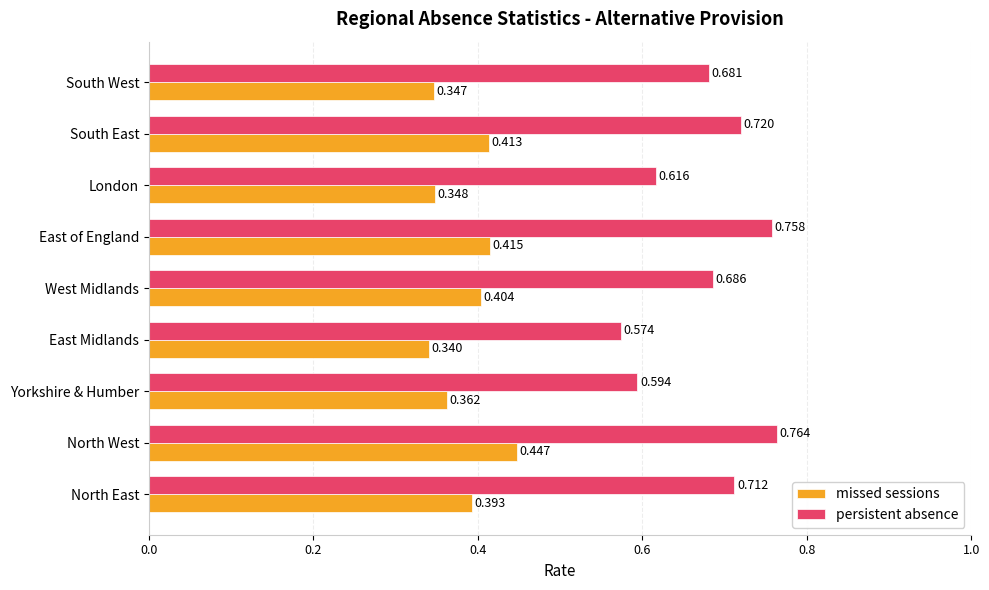

Which category has the lowest value across all series?

East Midlands